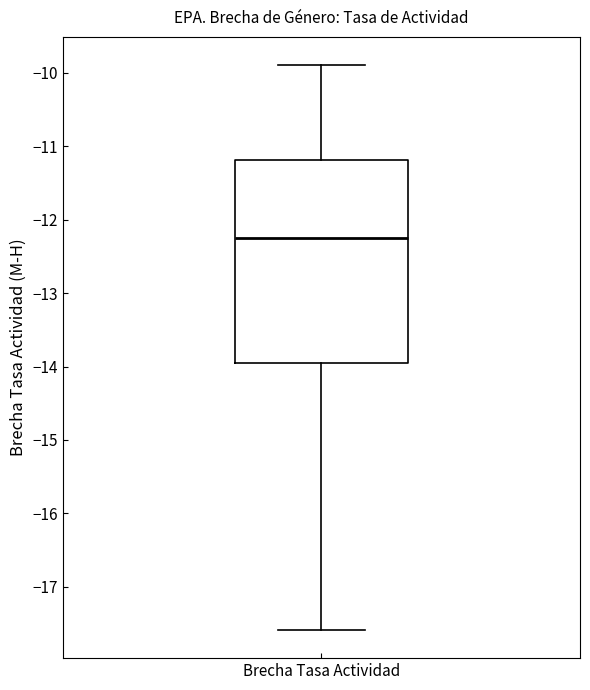

Read this box plot against the y-axis: the position of the median line, the range covered by the box, and the ends of both whiskers. The values are not printed on the chart, so give them approximately, as read against the axis.

median -12.2, box -13.9 to -11.2, whiskers -17.6 to -9.9